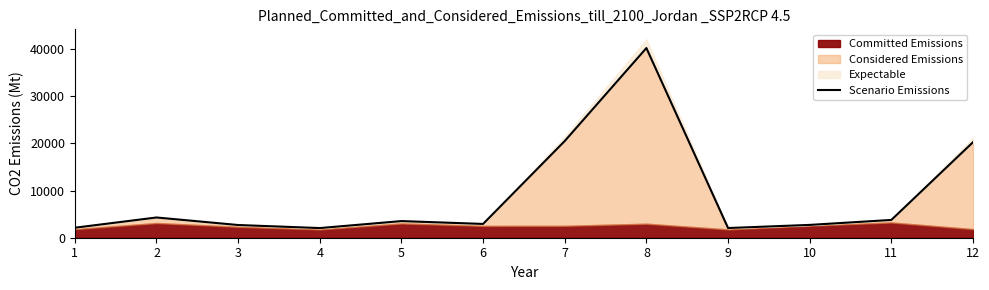

Between 11 and 8, which is larger?

8